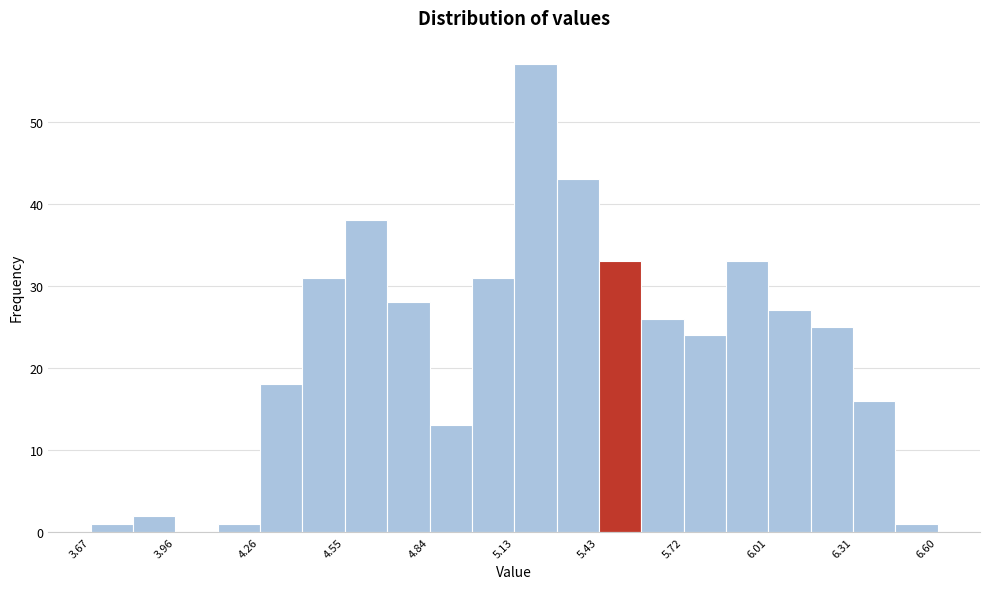

Read against the x-axis, roughly where is the centre of the tallest bar?

5.20